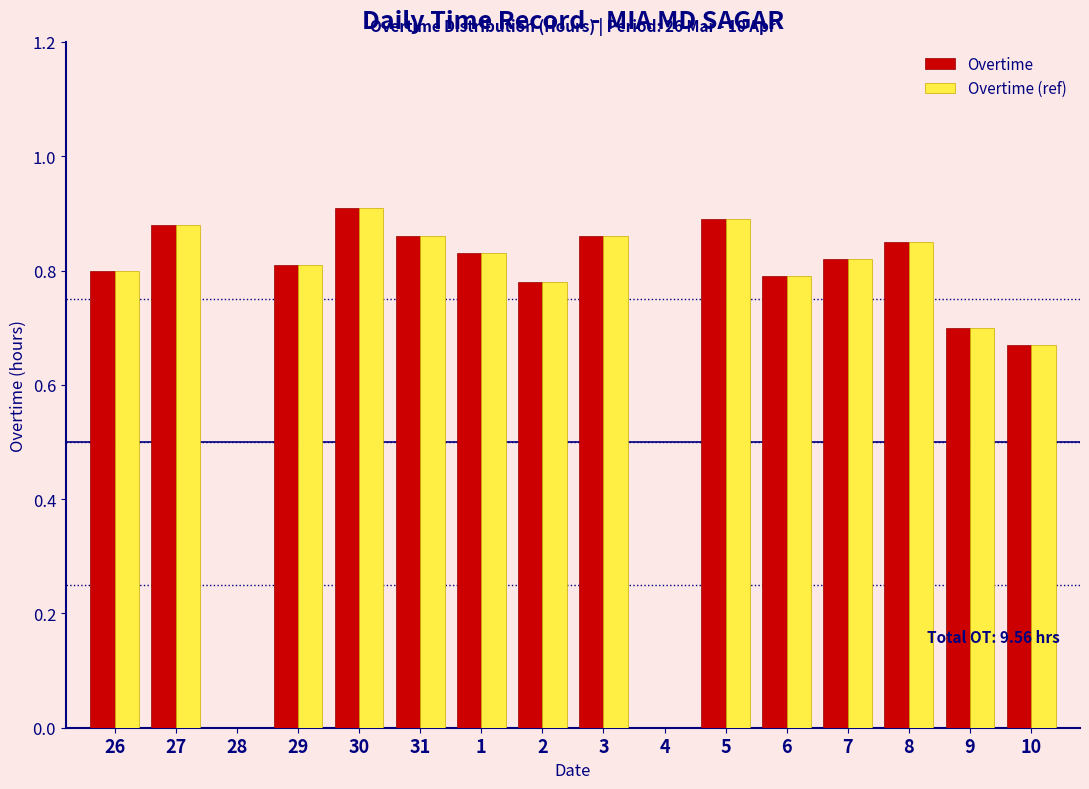

True or false: Overtime has a value of 0.9 at 27.

True